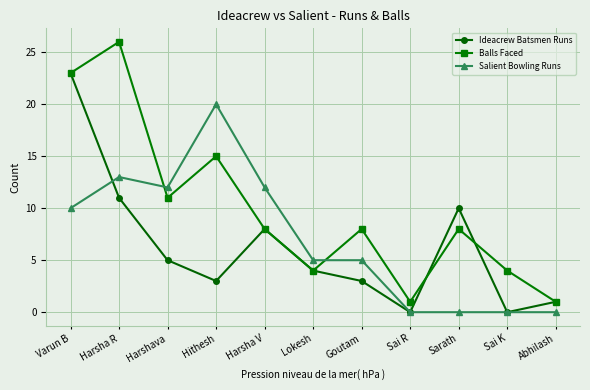

Reading right to left, transcribe all the data shown in this chart.

Ideacrew Batsmen Runs: Abhilash=1	Sai K=0	Sarath=10	Sai R=0	Goutam=3	Lokesh=4	Harsha V=8	Hithesh=3	Harshava=5	Harsha R=11	Varun B=23
Balls Faced: Abhilash=1	Sai K=4	Sarath=8	Sai R=1	Goutam=8	Lokesh=4	Harsha V=8	Hithesh=15	Harshava=11	Harsha R=26	Varun B=23
Salient Bowling Runs: Abhilash=0	Sai K=0	Sarath=0	Sai R=0	Goutam=5	Lokesh=5	Harsha V=12	Hithesh=20	Harshava=12	Harsha R=13	Varun B=10